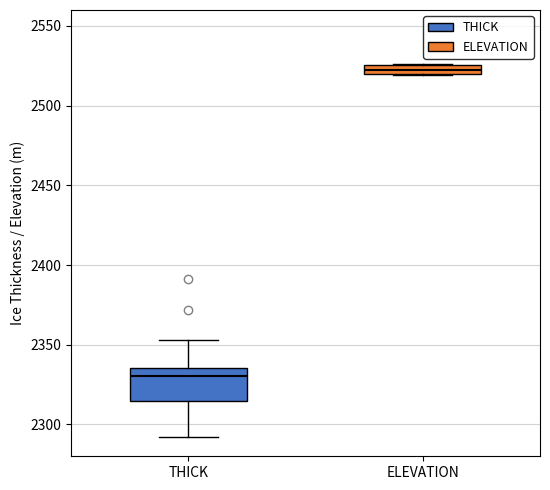

Which box's median line is the highest?

ELEVATION